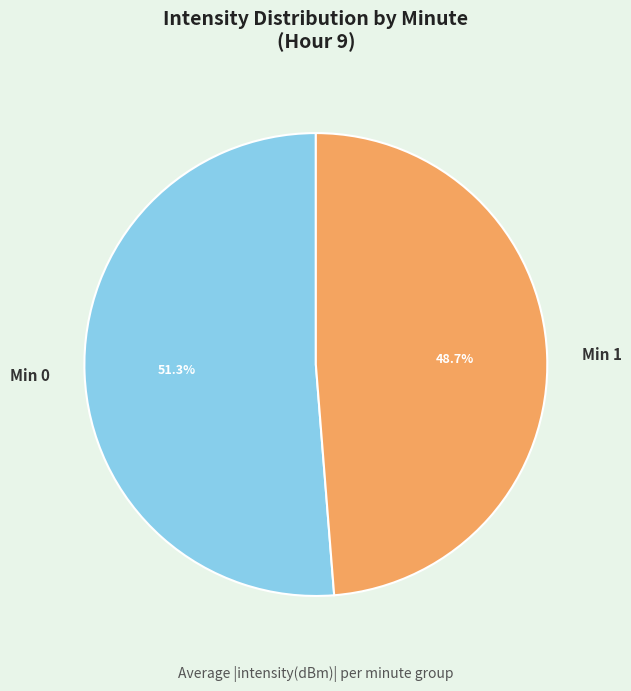

How many segments does this pie chart have?

2